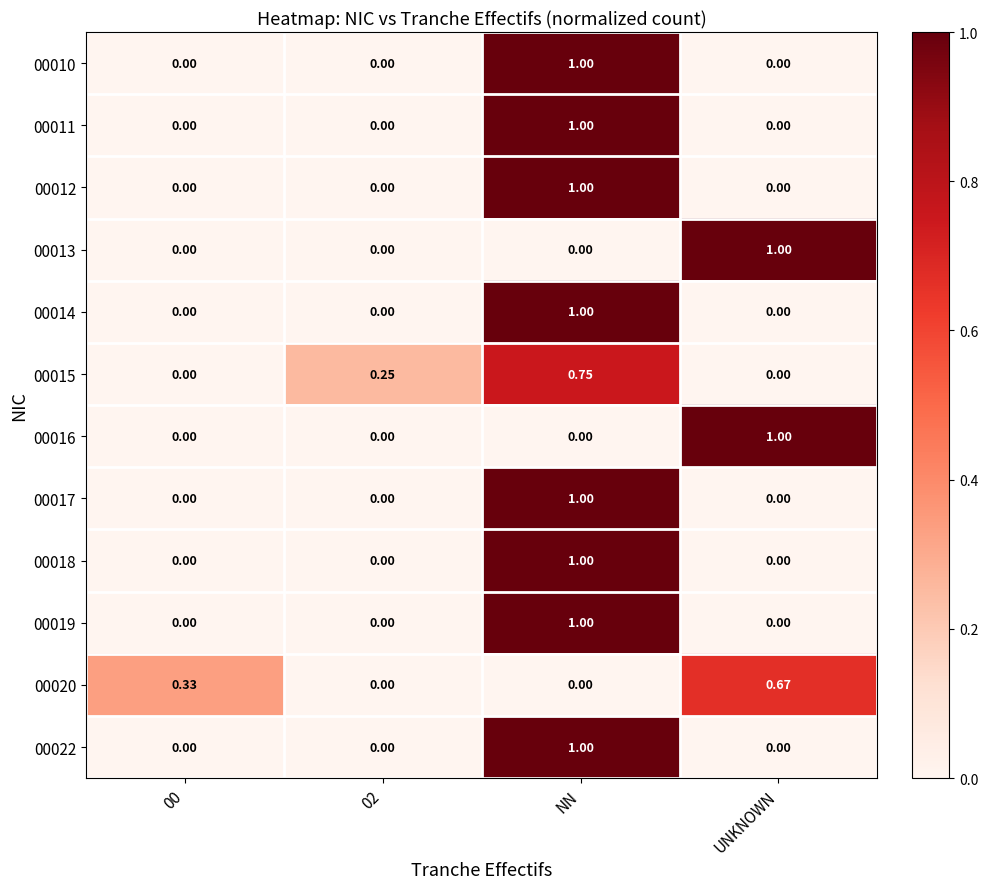

What is the total value across all series at NN?

8.8